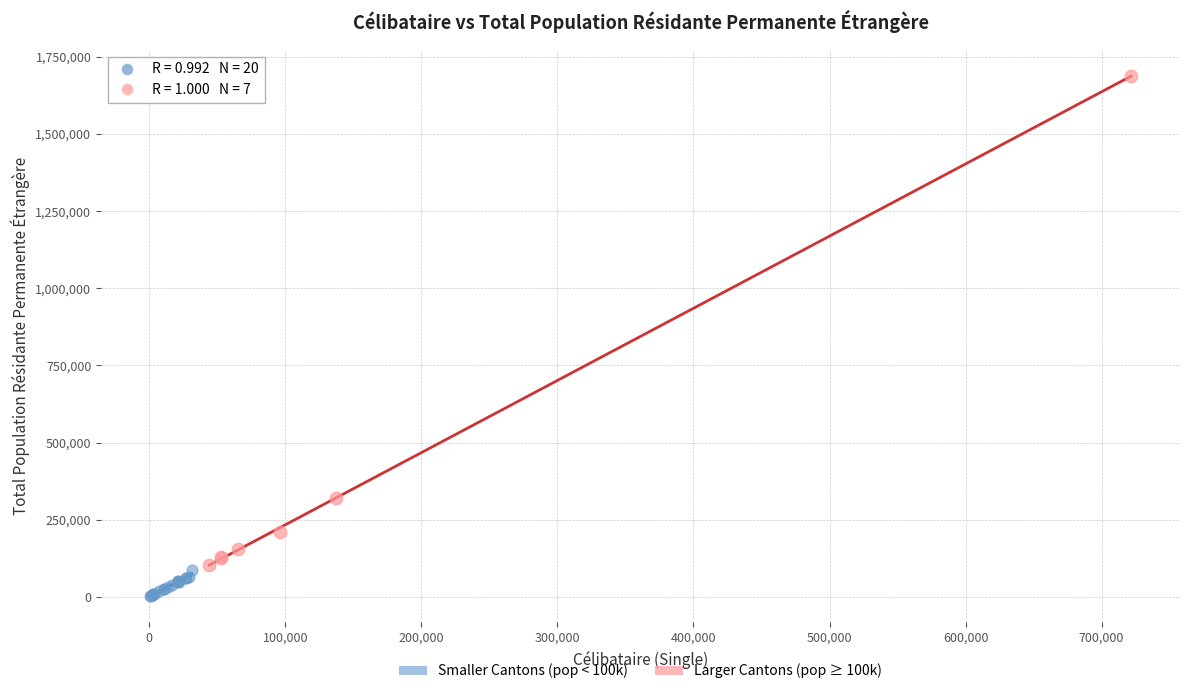

Which series contains the lowest Y value?

Smaller Cantons (pop < 100k)